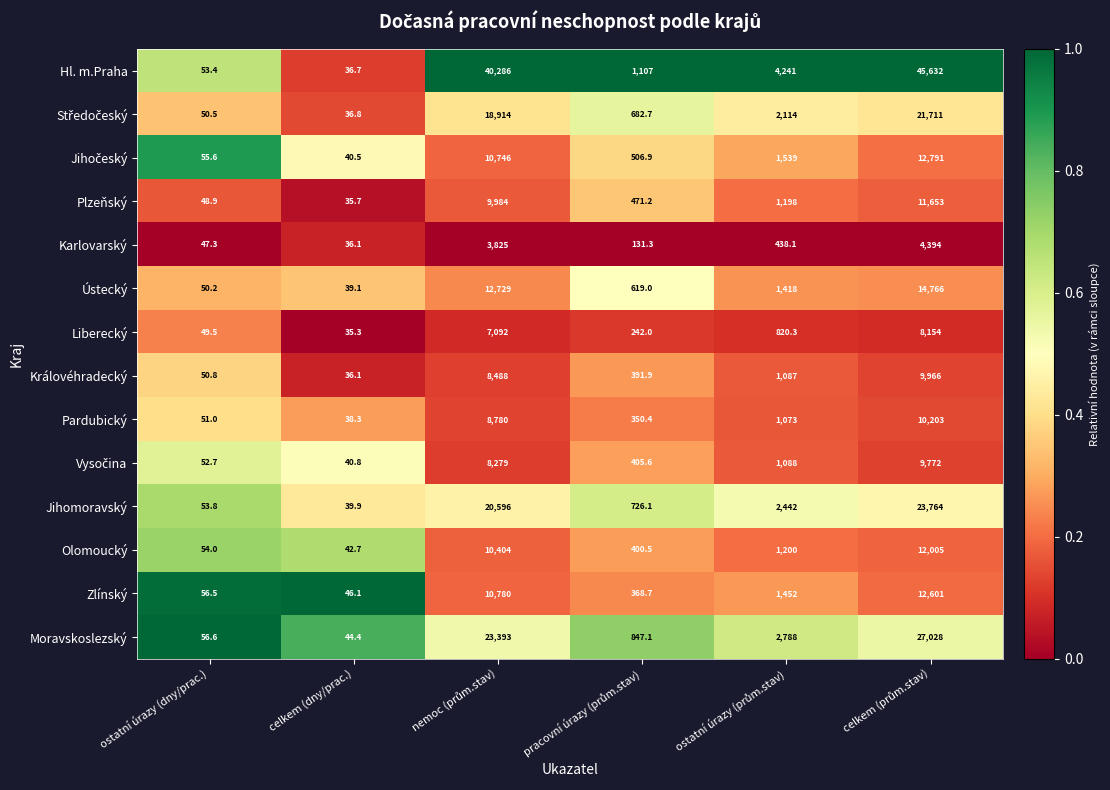

What is the lowest value of the Liberecký series?

35.3